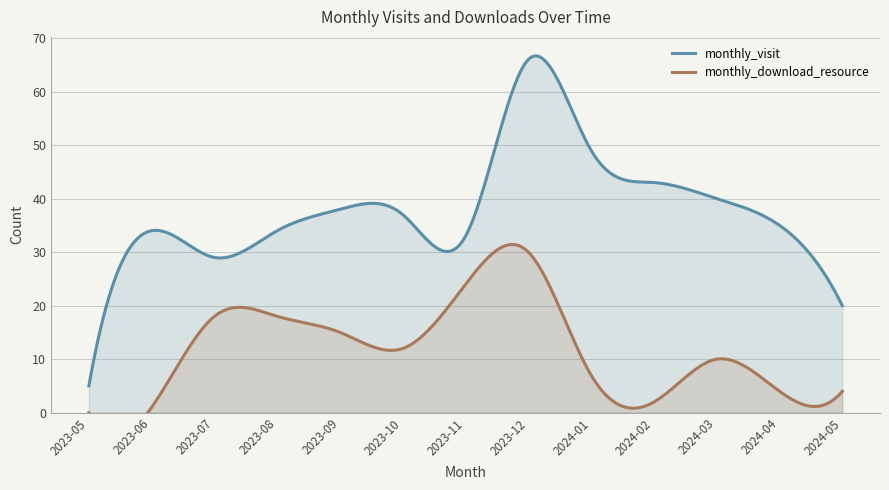

Where does the monthly_visit series first go above 35?

2023-09